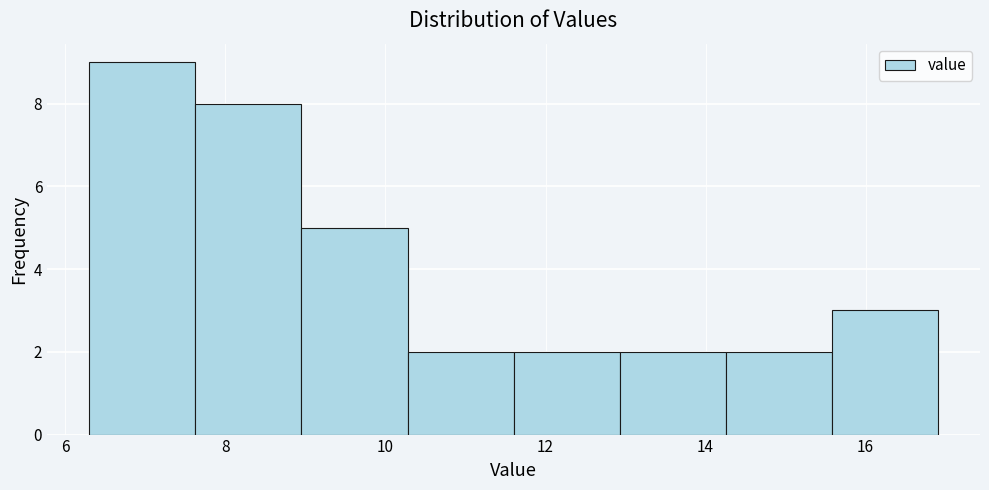

Reading left to right, transcribe this chart: for each bar, give the range it covers on the x-axis and its height. Neither the bar edges nor the heights are printed on the chart, so give them approximately, as read against the axes.

6.4 to 7.6: 9
7.6 to 9.0: 8
9.0 to 10.2: 5
10.2 to 11.6: 2
11.6 to 13.0: 2
13.0 to 14.2: 2
14.2 to 15.6: 2
15.6 to 17.0: 3